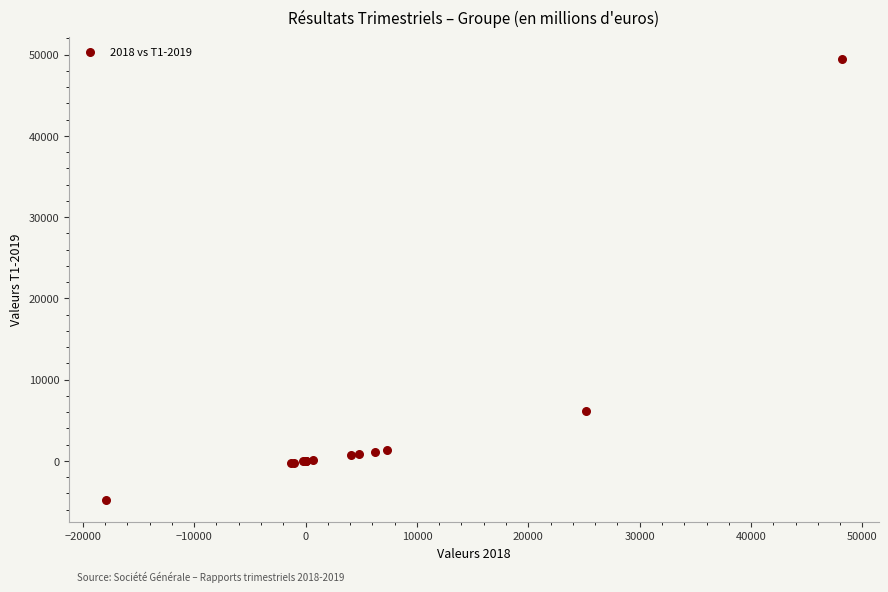

What Y value in the scatter plot is closest to 22322?

6191.0